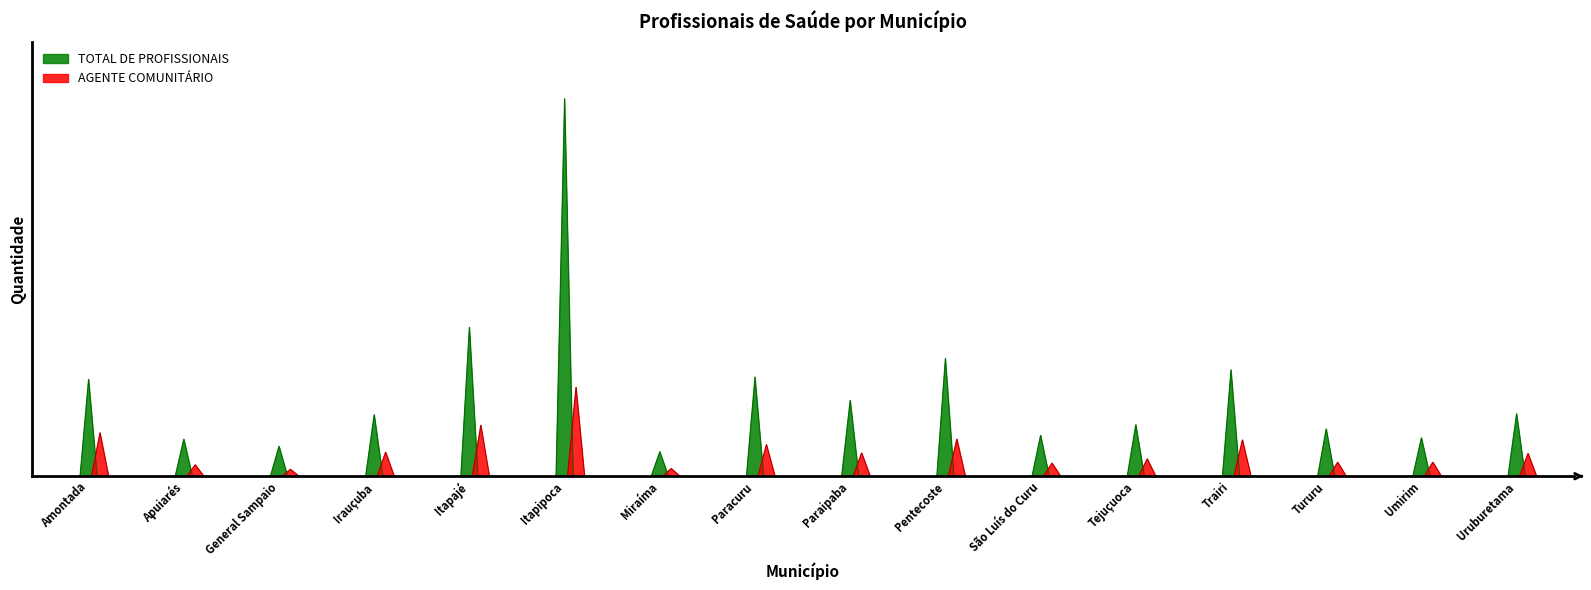

At Paracuru, list the series in order from largest to smallest.

TOTAL DE PROFISSIONAIS, AGENTE COMUNITÁRIO